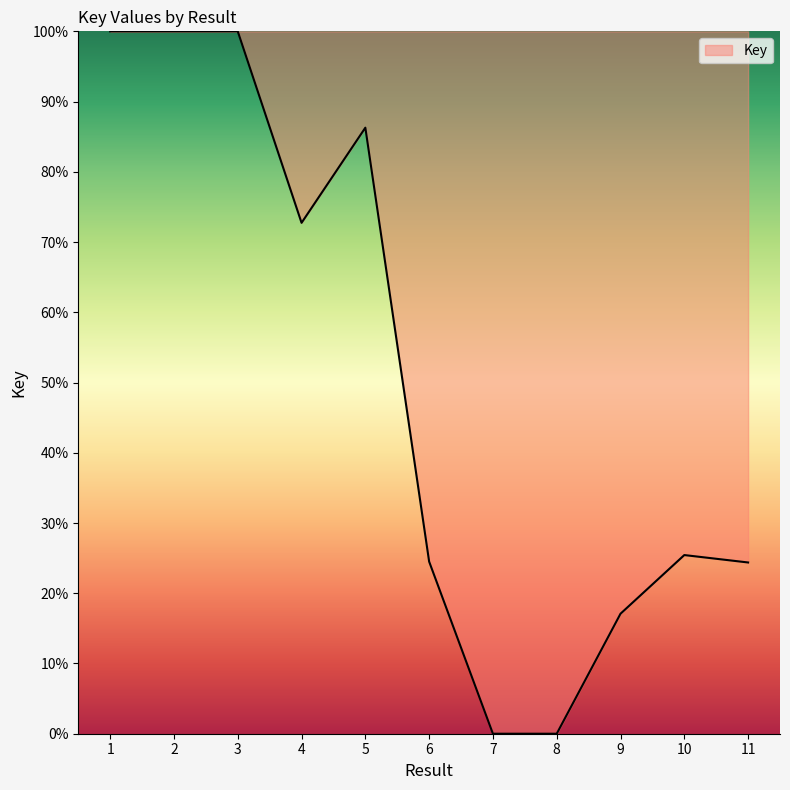

The value at 7 is 41.4. True or false?

False